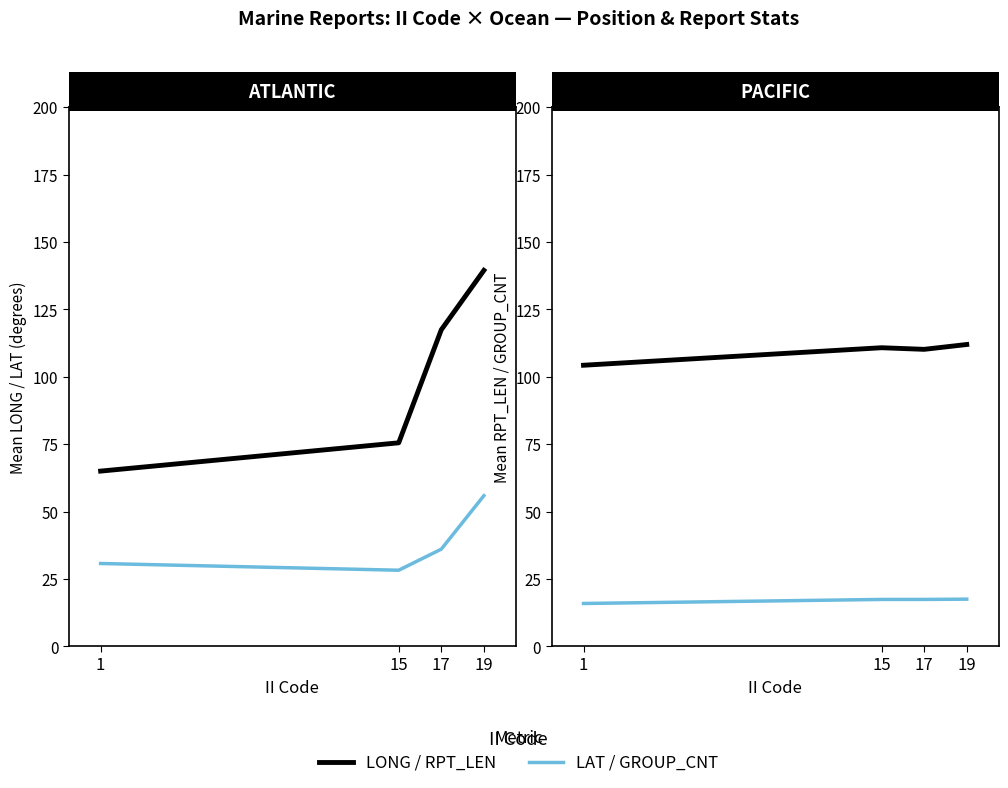

Reading right to left, list all the values displayed in this chart.

LONG: 19=139.5	17=117.5	15=75.5	1=65.0
LAT: 19=55.9	17=36.1	15=28.2	1=30.7
RPT_LEN: 19=112.0	17=110.2	15=110.8	1=104.3
GROUP_CNT: 19=17.5	17=17.4	15=17.4	1=15.9